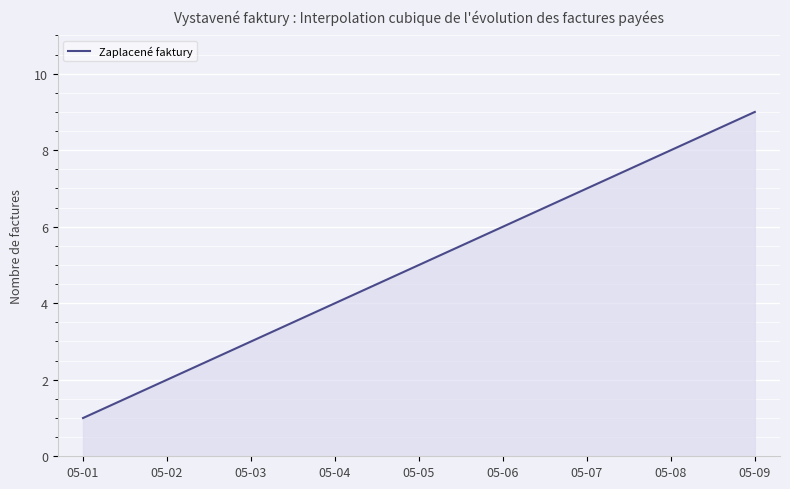

What is the sum of all values?

1500.0